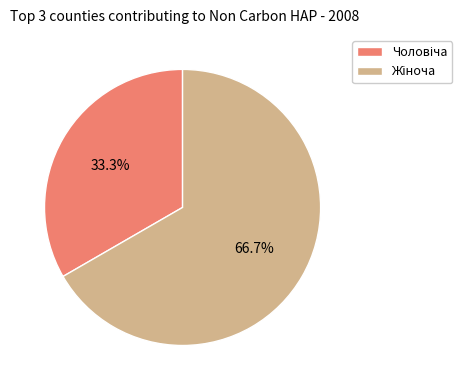

Is there any slice that represents more than half of the pie?

Yes